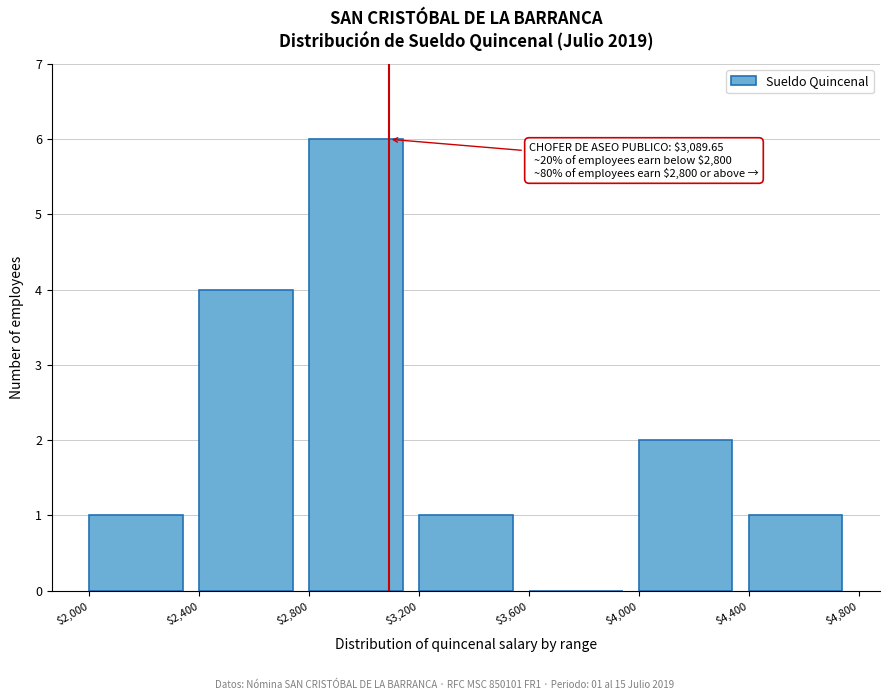

Which range on the x-axis has the tallest bar?

$2,800 to $3,200